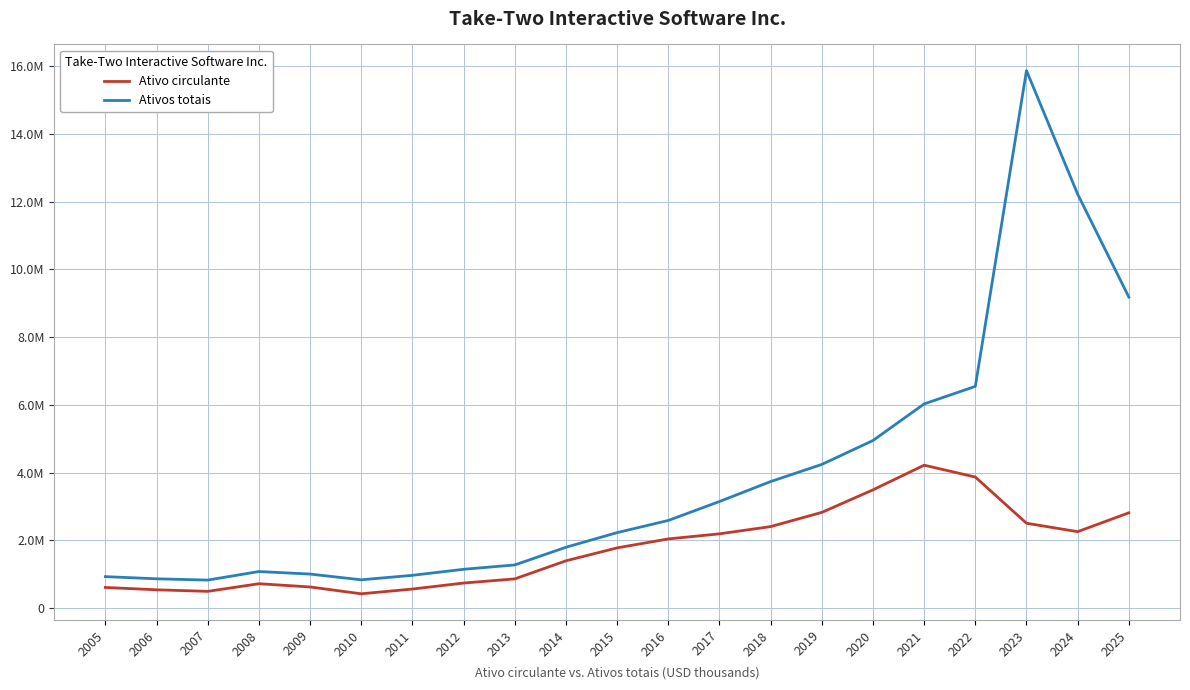

Where does the Ativos totais series first go above 2231100?

2016